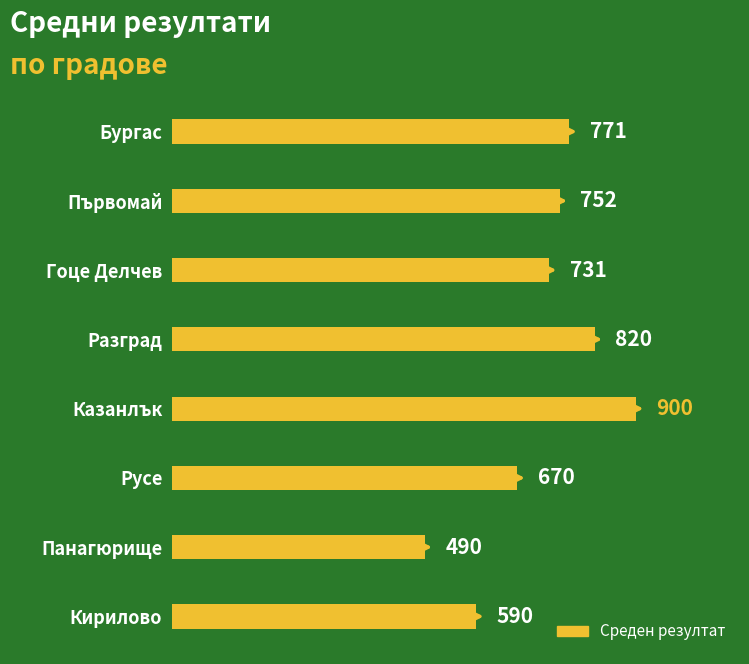

What is the sum of the values at Първомай and Русе?

1422.0